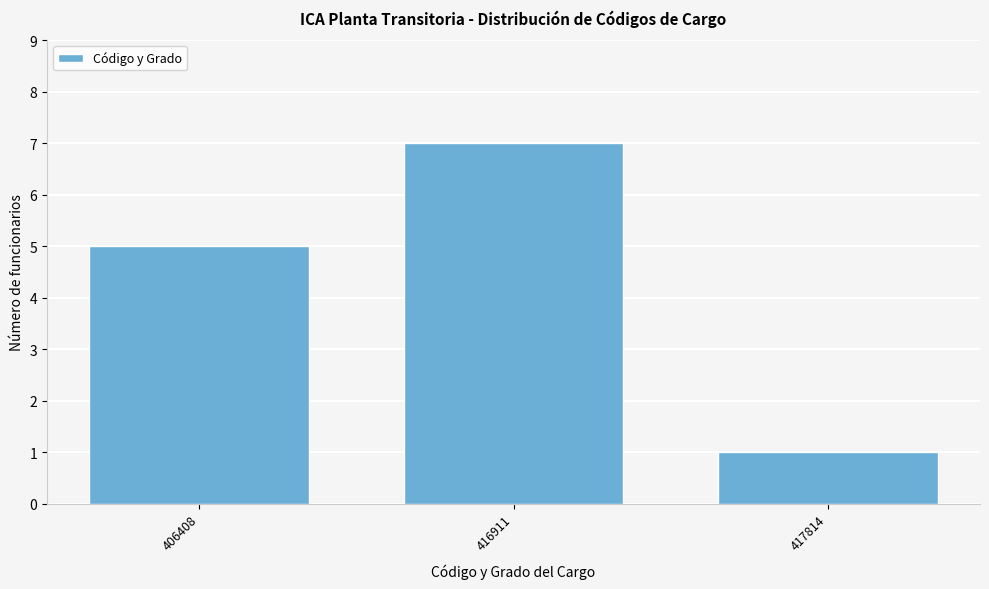

Reading left to right, what are all the values shown in this chart?

406408=5	416911=7	417814=1